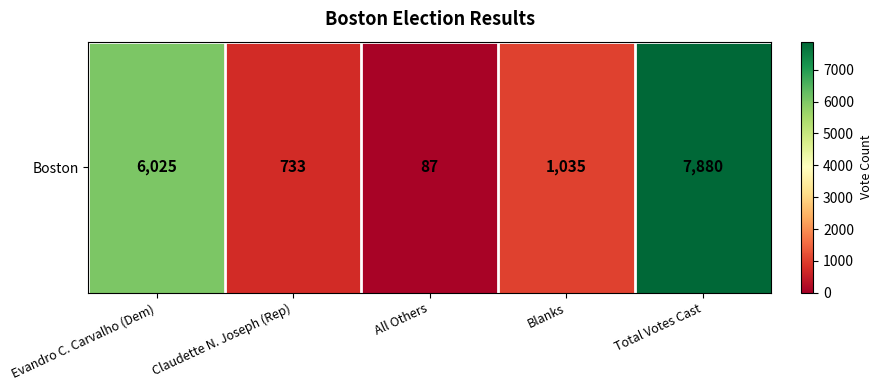

What is the difference between the maximum and minimum values?

7793